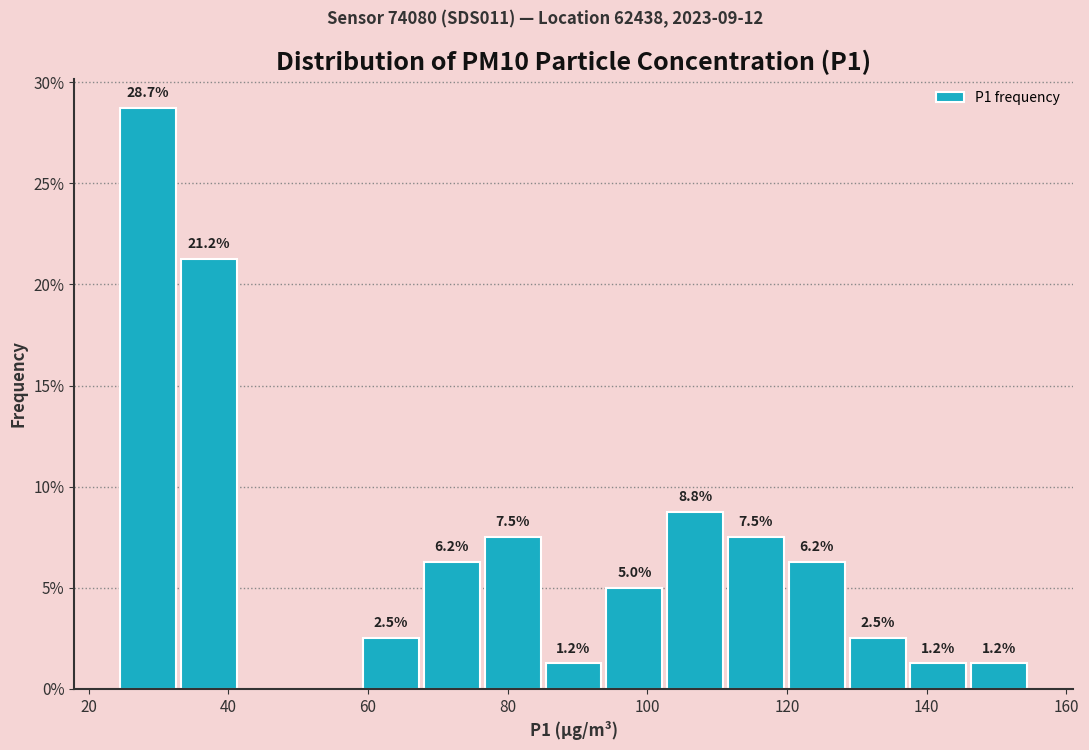

Which range on the x-axis has the tallest bar?

24 to 32